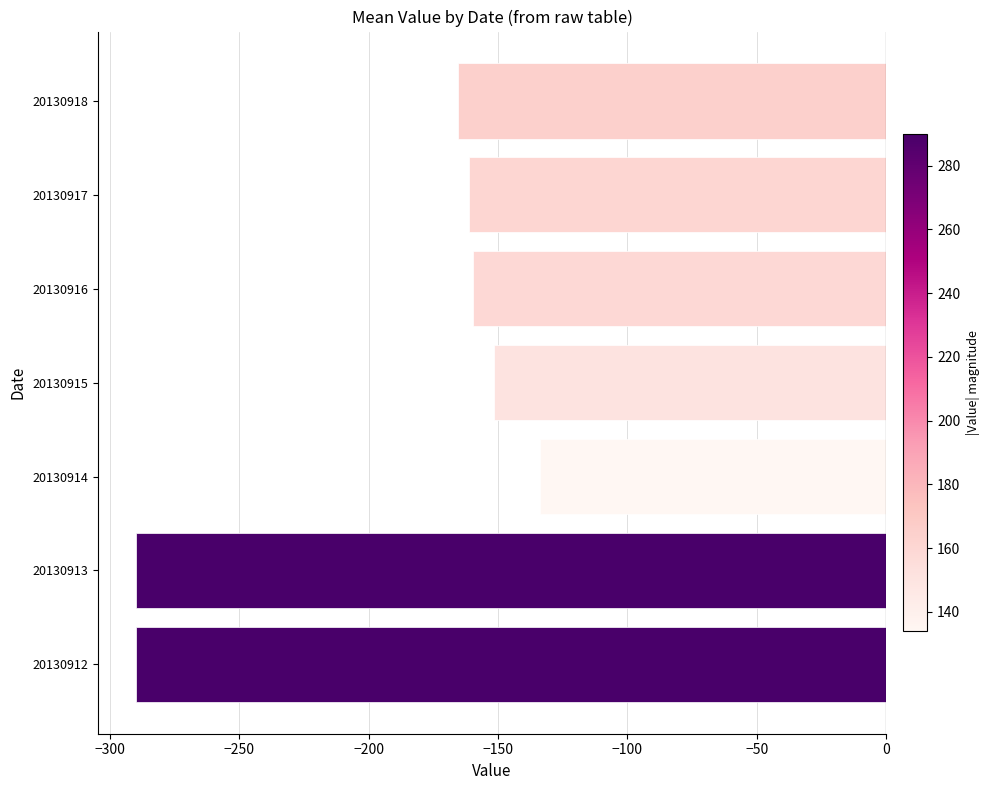

Is it true that the value at 20130917 is -161.0?

True